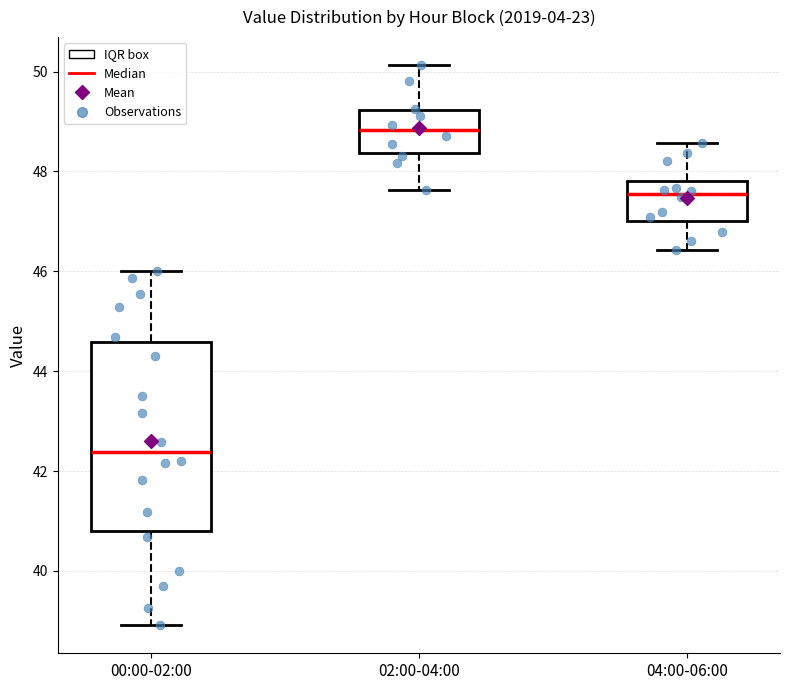

Where is the lower edge of the box for 00:00-02:00 on the y-axis? The values are not printed on the chart, so give them approximately, as read against the axis.

40.8